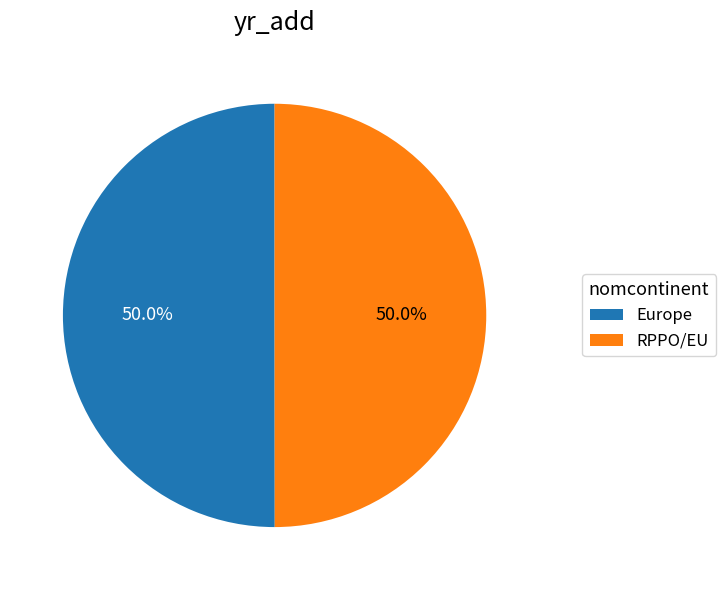

Approximately how many times larger is the value at RPPO/EU compared to Europe?

1.0